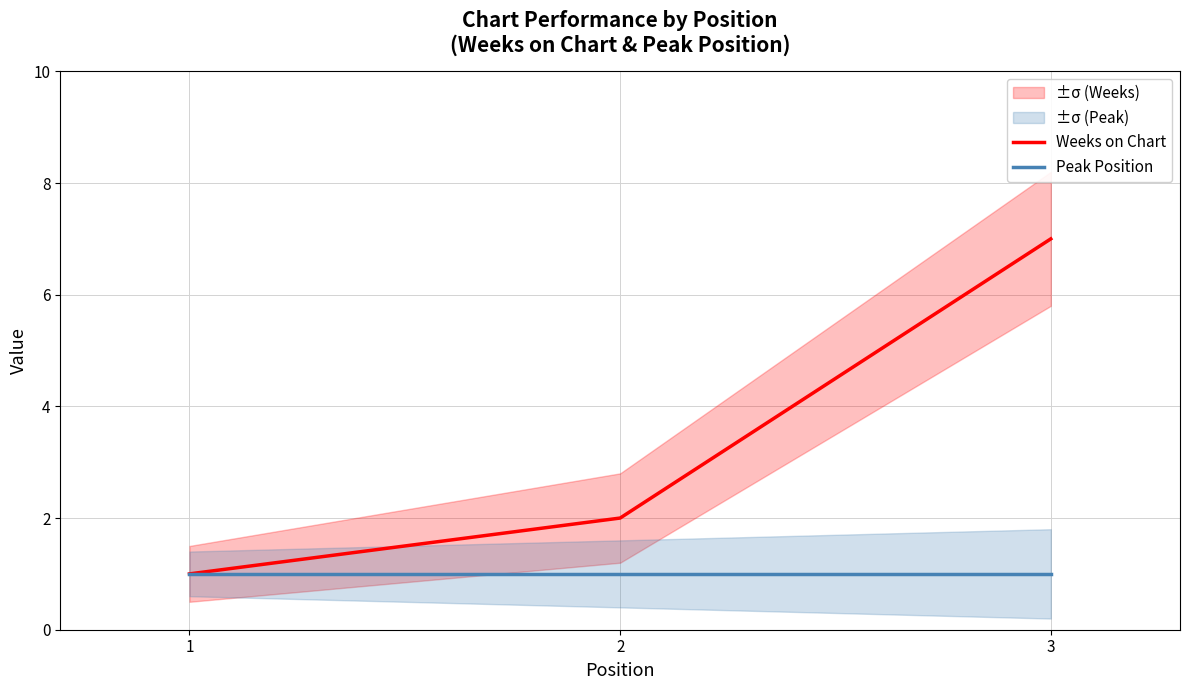

What is the highest value of the Peak Position series?

1